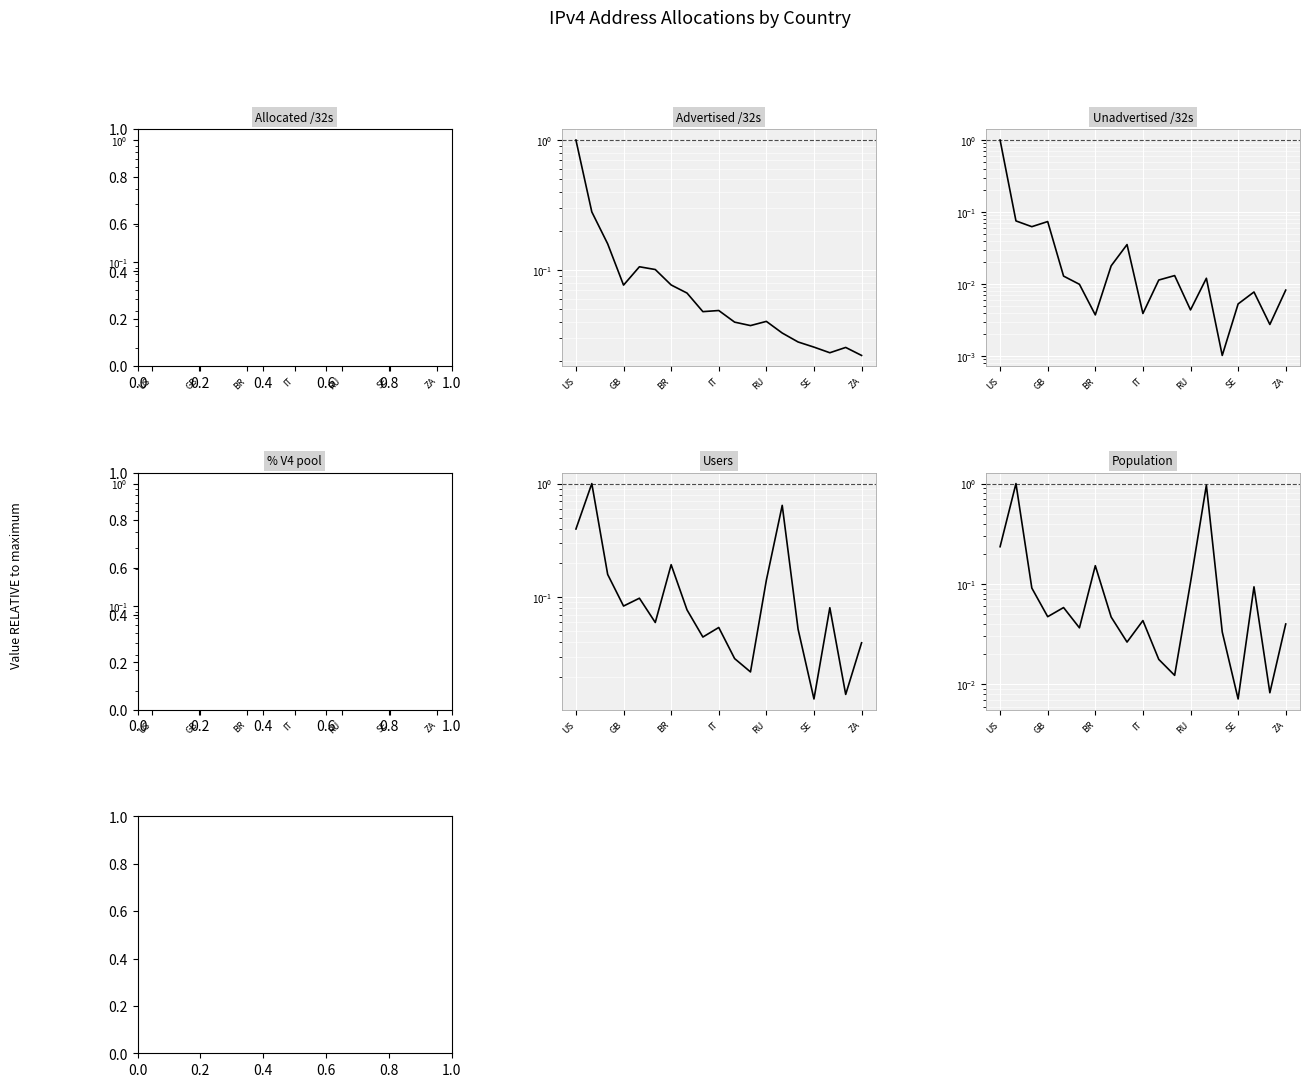

What are all the series names shown in the legend?

Allocated /32s, Advertised /32s, Unadvertised /32s, % V4 pool, Users, Population